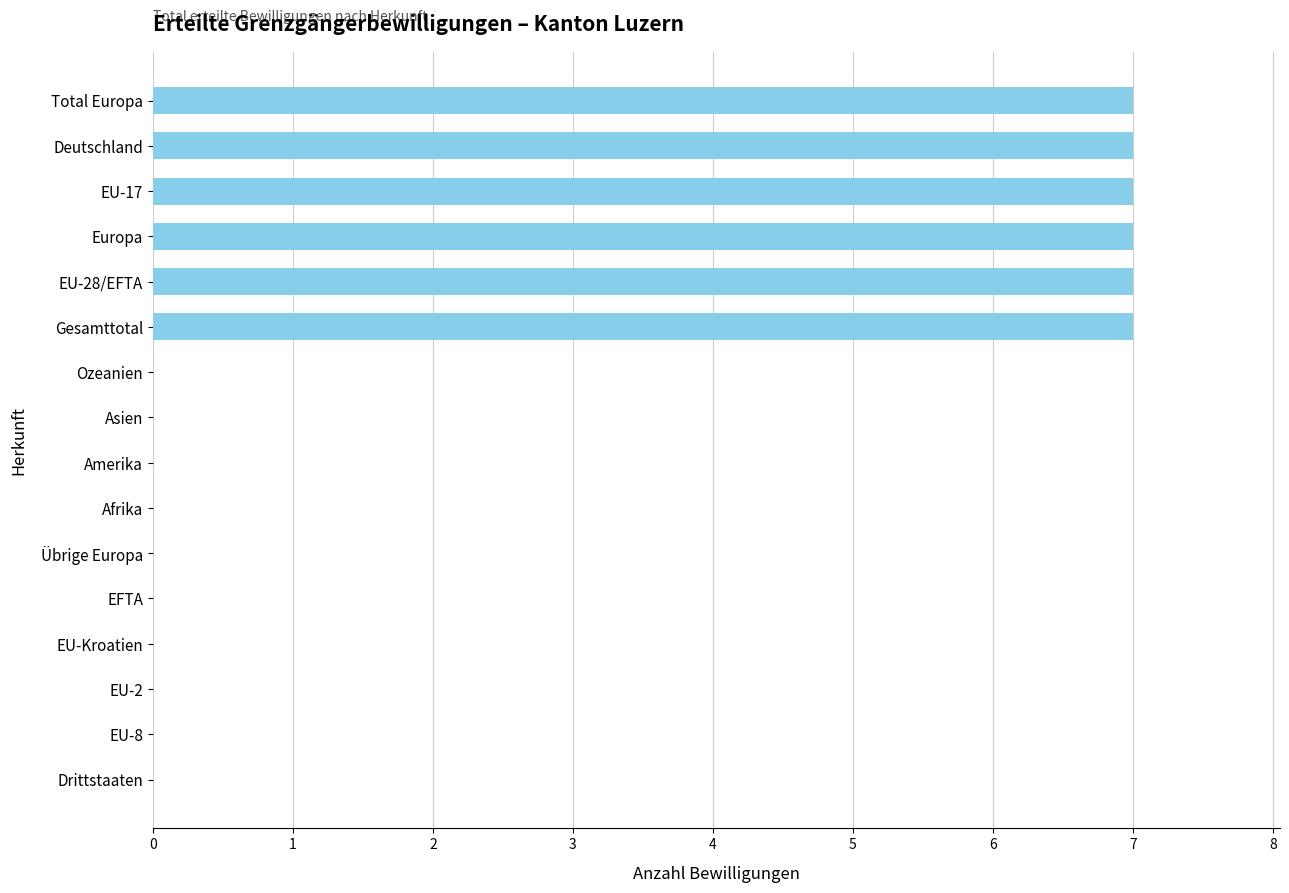

The chart shows a value of 7 at Europa. True or false?

True